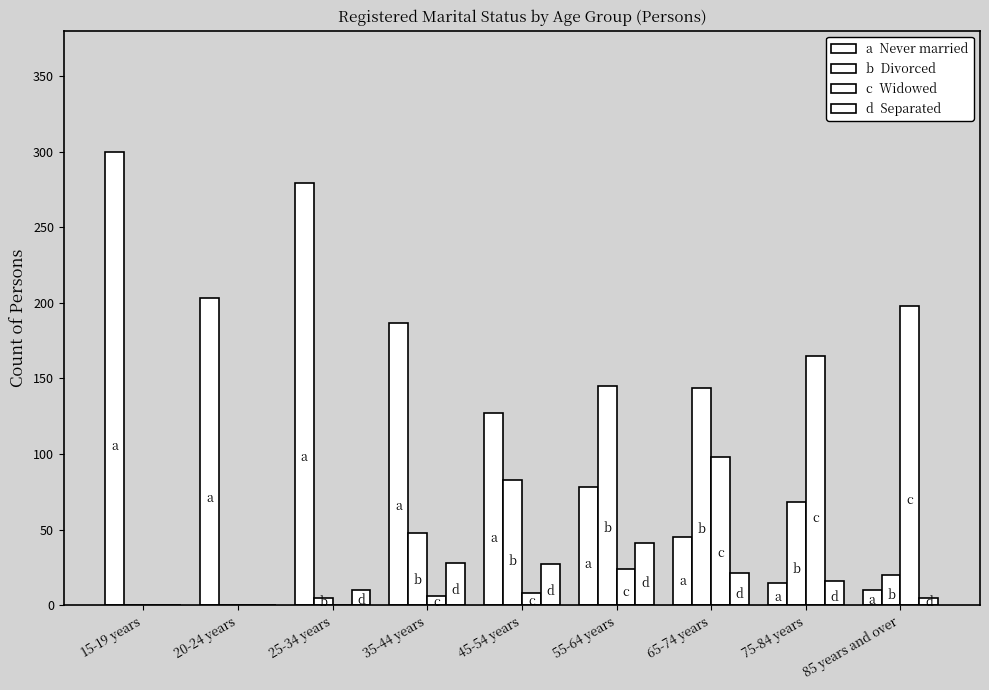

Reading right to left, extract all data points from this chart.

Never married: 10	15	45	78	127	187	279	203	300
Divorced: 20	68	144	145	83	48	5	0	0
Widowed: 198	165	98	24	8	6	0	0	0
Separated: 5	16	21	41	27	28	10	0	0